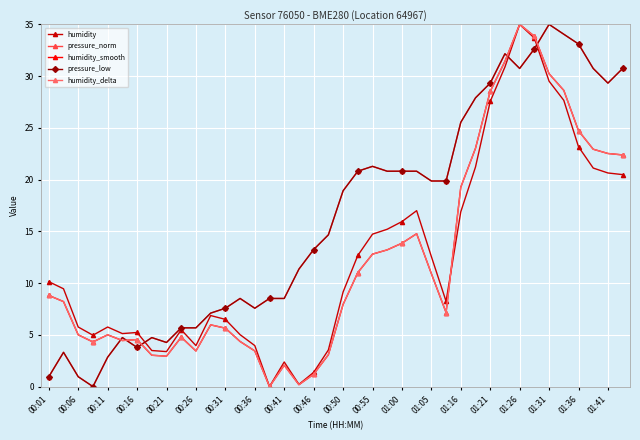

After their last crossing, which series has the higher values: pressure_low or humidity?

pressure_low